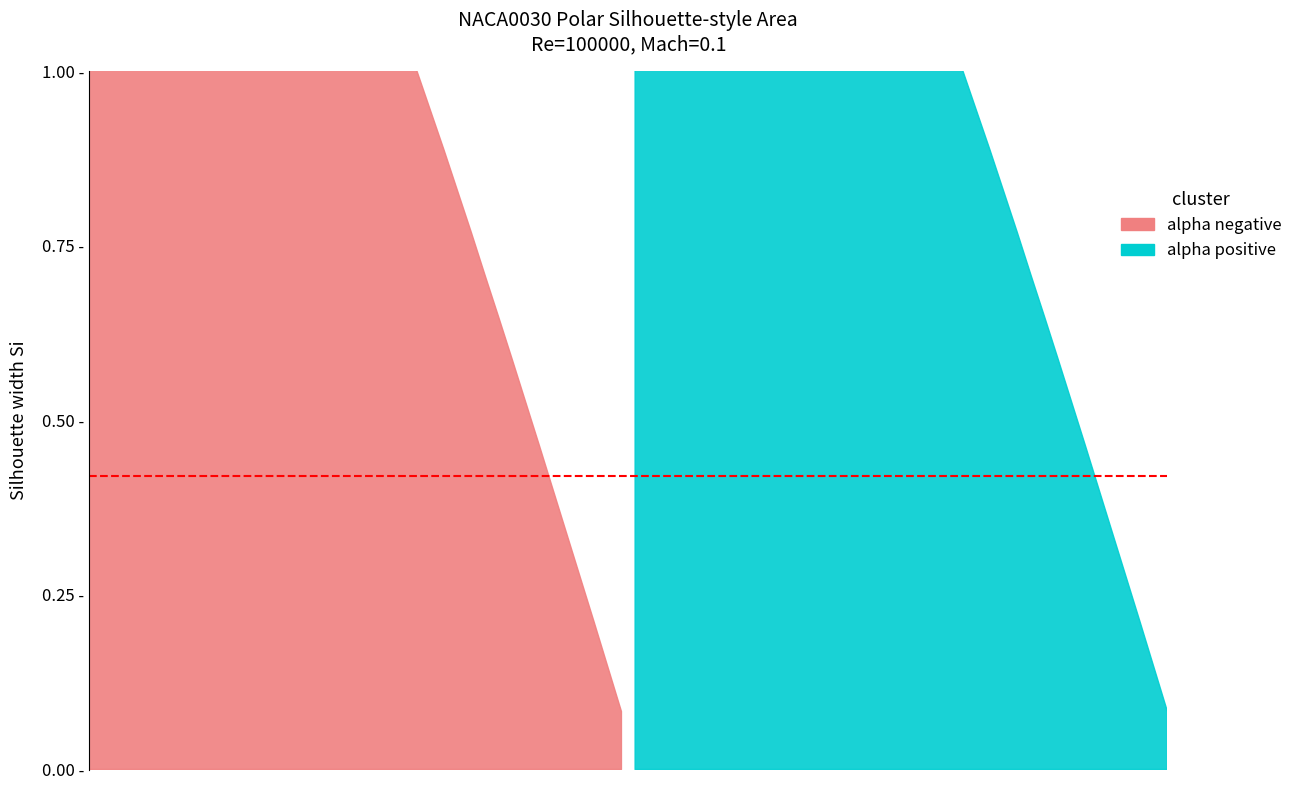

What is the change in value from 5 to 16?

-0.4